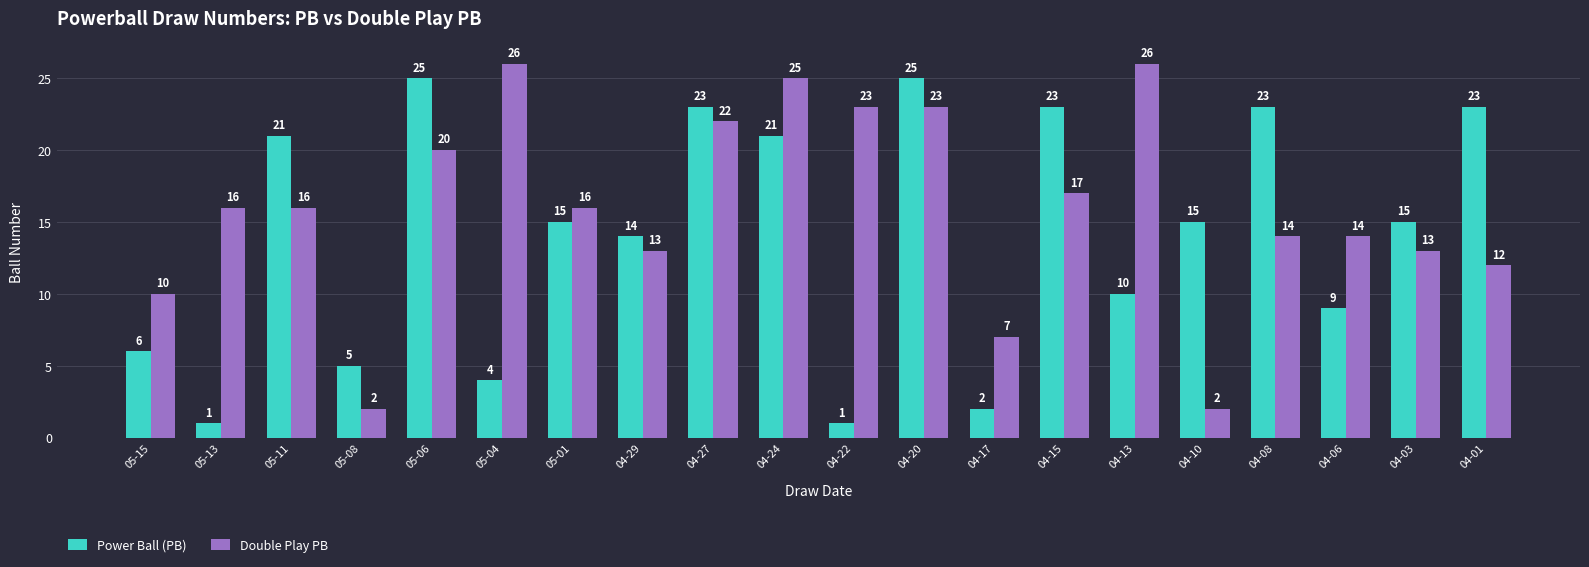

What are all the series names shown in the legend?

Power Ball (PB), Double Play PB